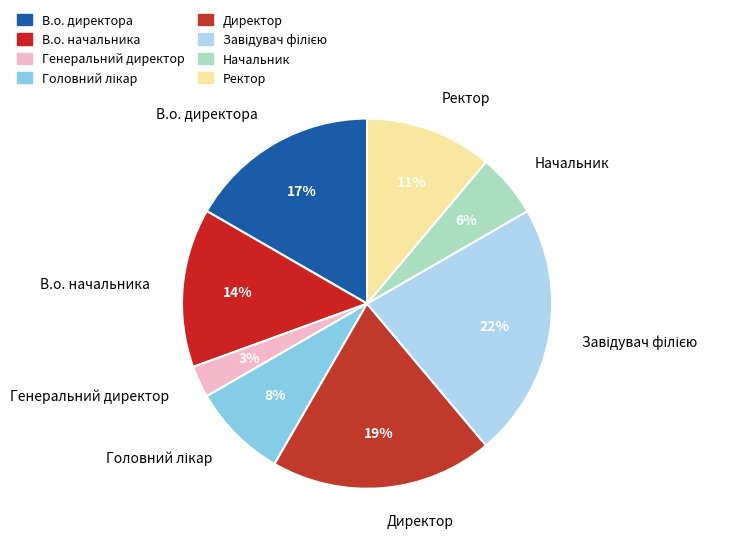

Count the number of slices in the pie.

8